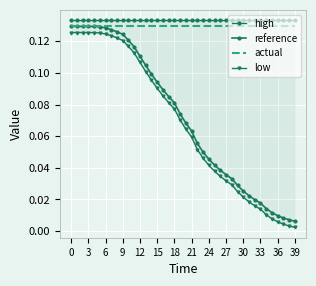

Where is reference nearest to the value 0?

39